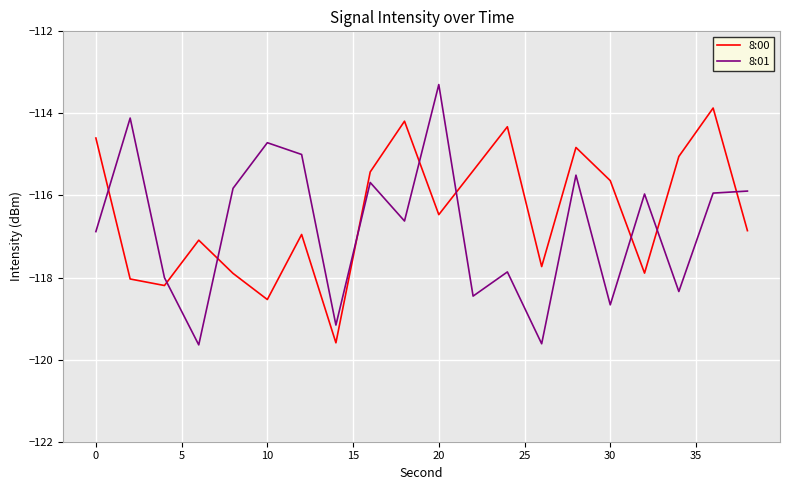

True or false: 8:00 and 8:01 intersect in this chart.

True